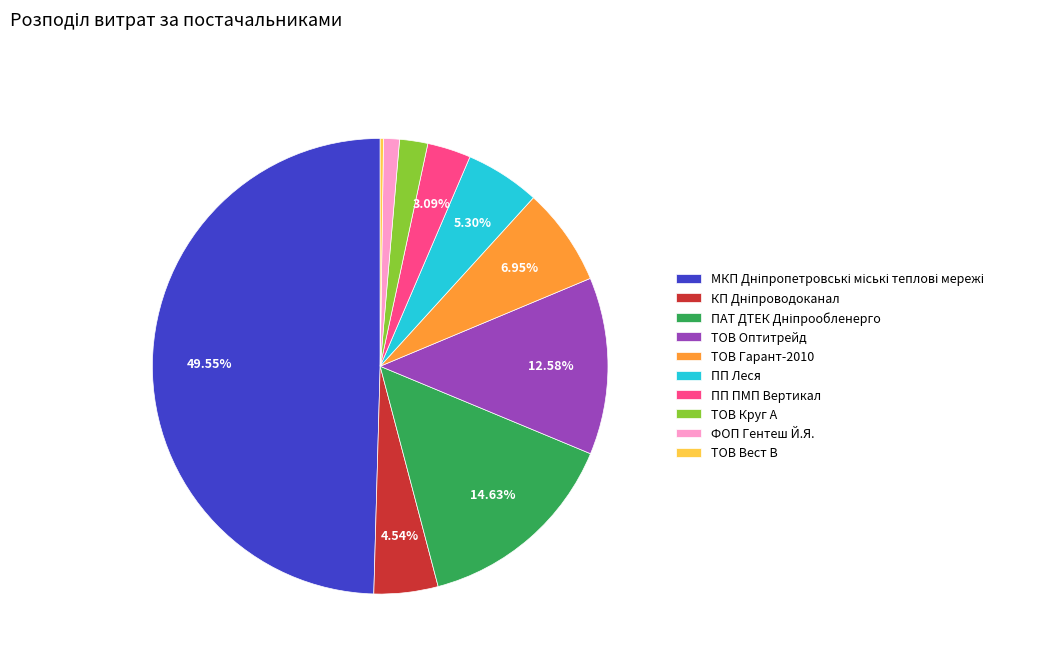

Does ПП Леся account for over 50% of the chart?

No